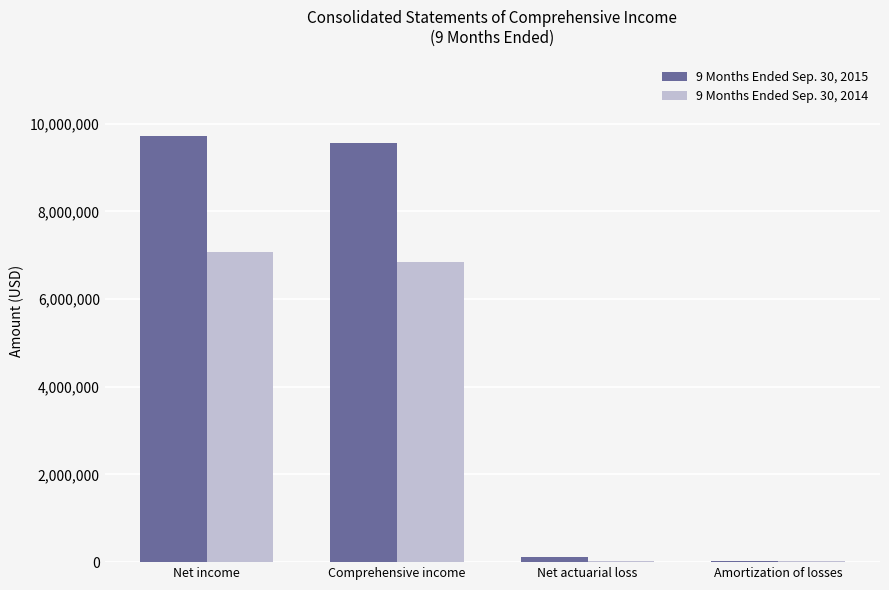

Are the bars horizontal?

No